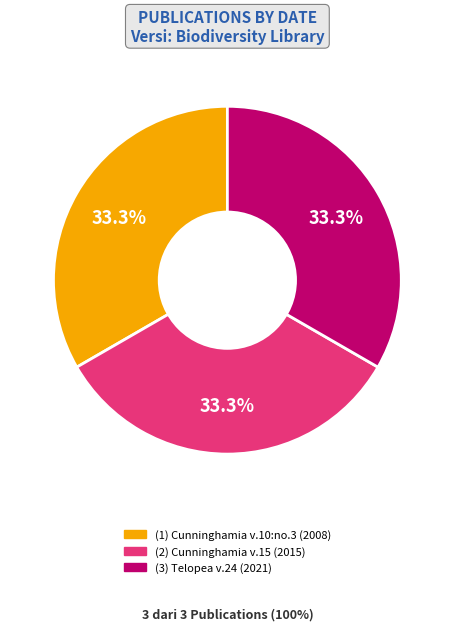

Is there a majority slice in this chart?

No